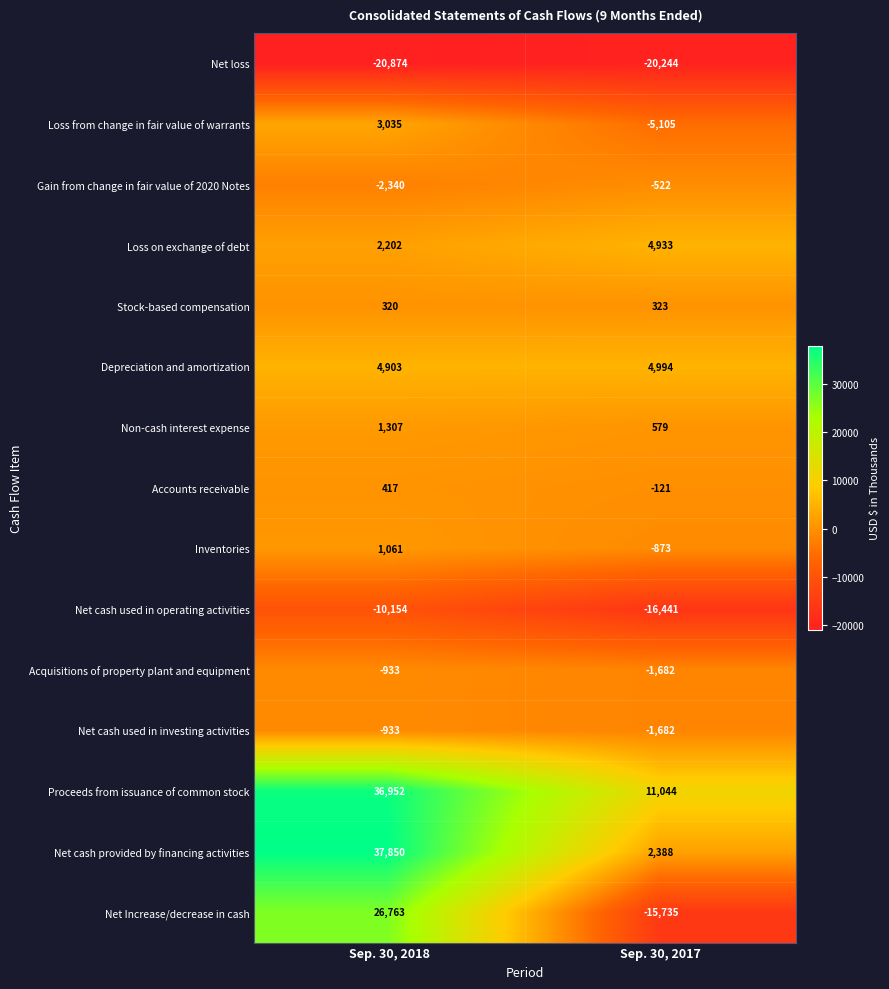

The Loss on exchange of debt series shows 4933 at Sep. 30, 2017. True or false?

True